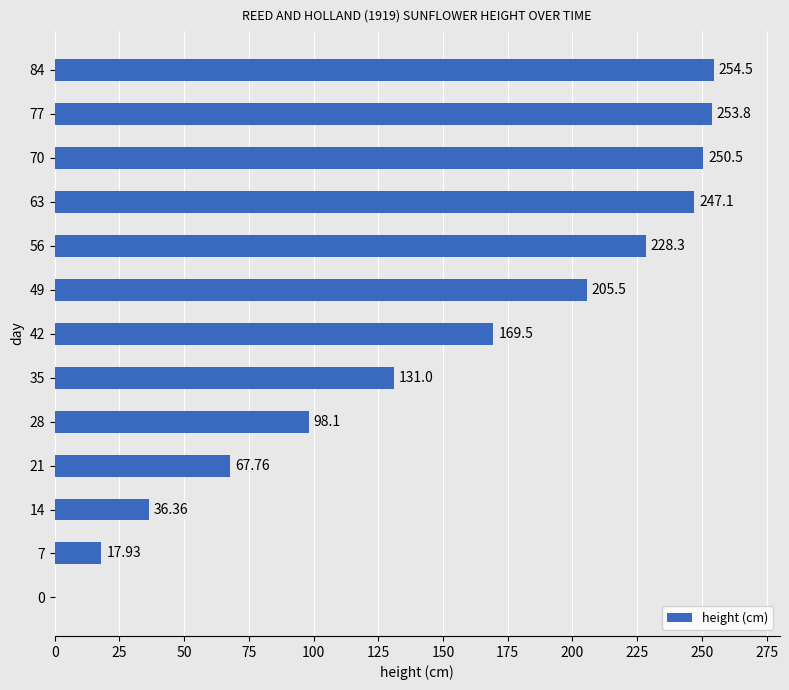

What is the change in value from 56 to 70?

+22.2